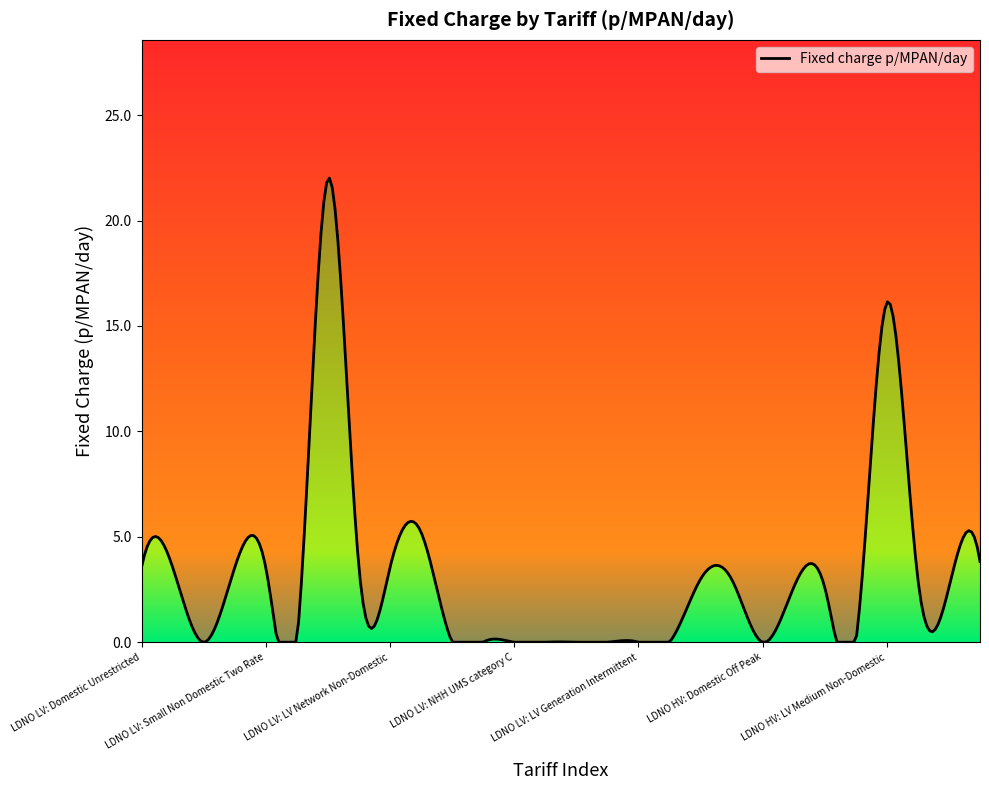

What is the change in value from LDNO HV: Domestic Two Rate to LDNO HV: LV Network Non-Domestic?

-0.4